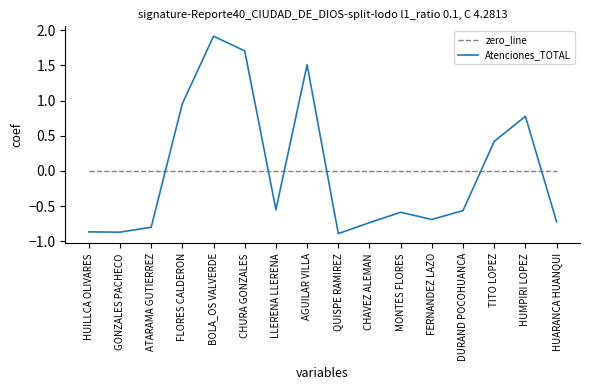

Where do Atenciones_TOTAL and zero_line first cross each other?

ATARAMA GUTIERREZ and FLORES CALDERON